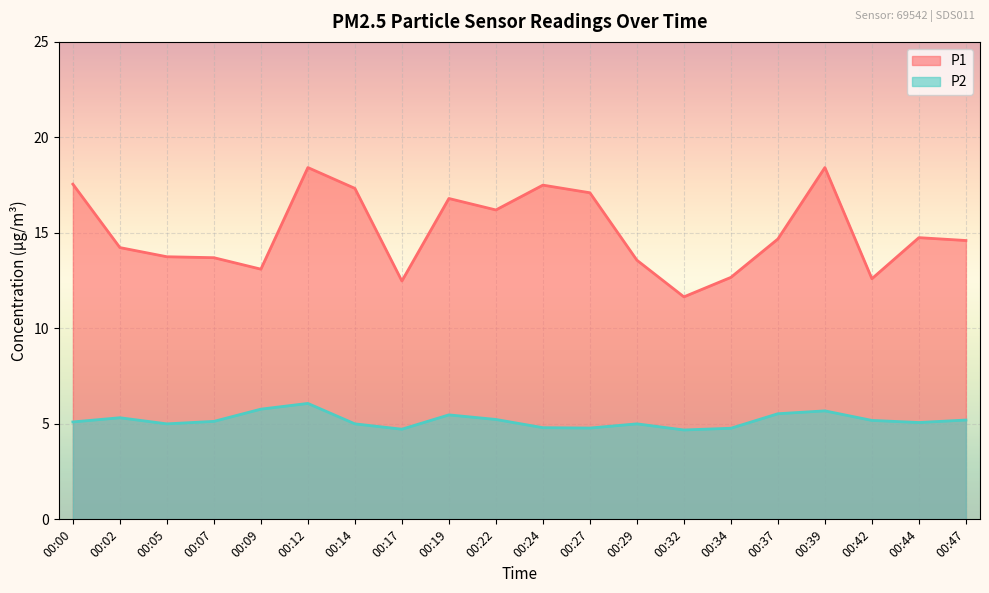

True or false: P1 and P2 intersect in this chart.

False